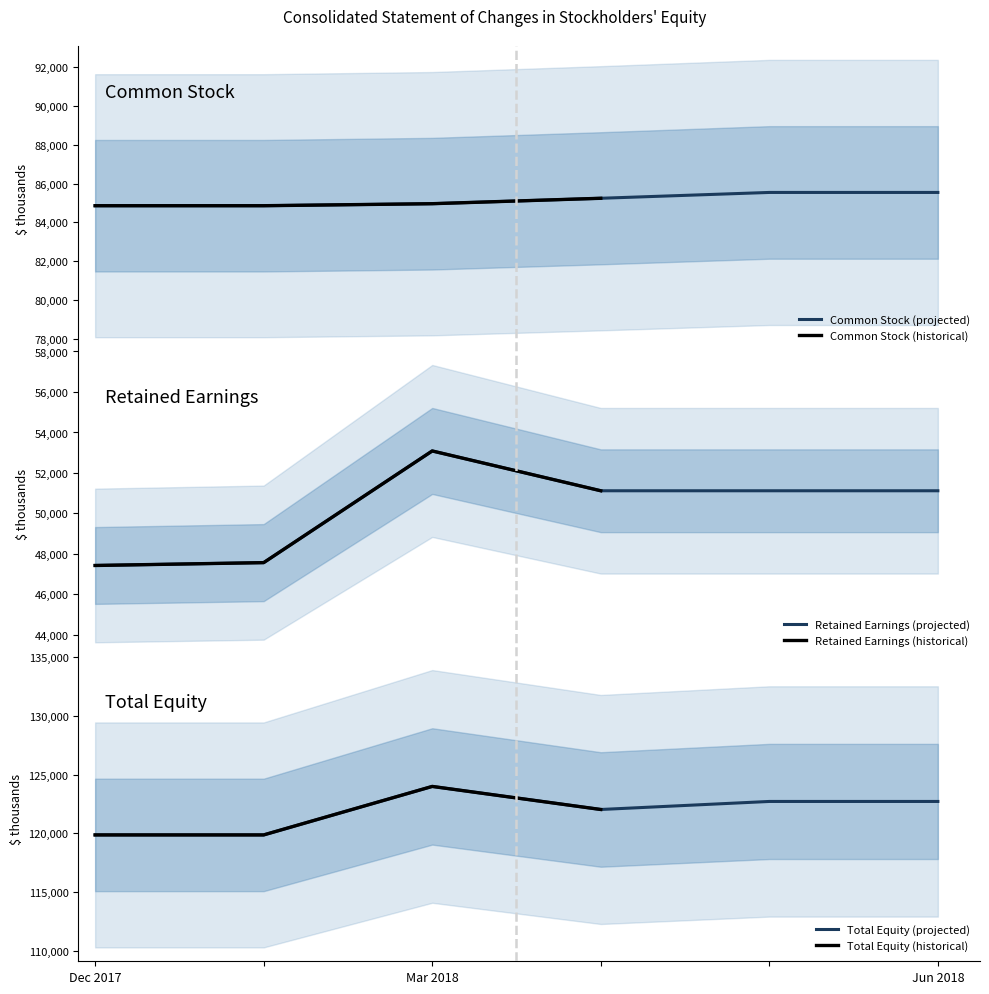

What is the lowest value of the Common Stock (projected) series?

84859